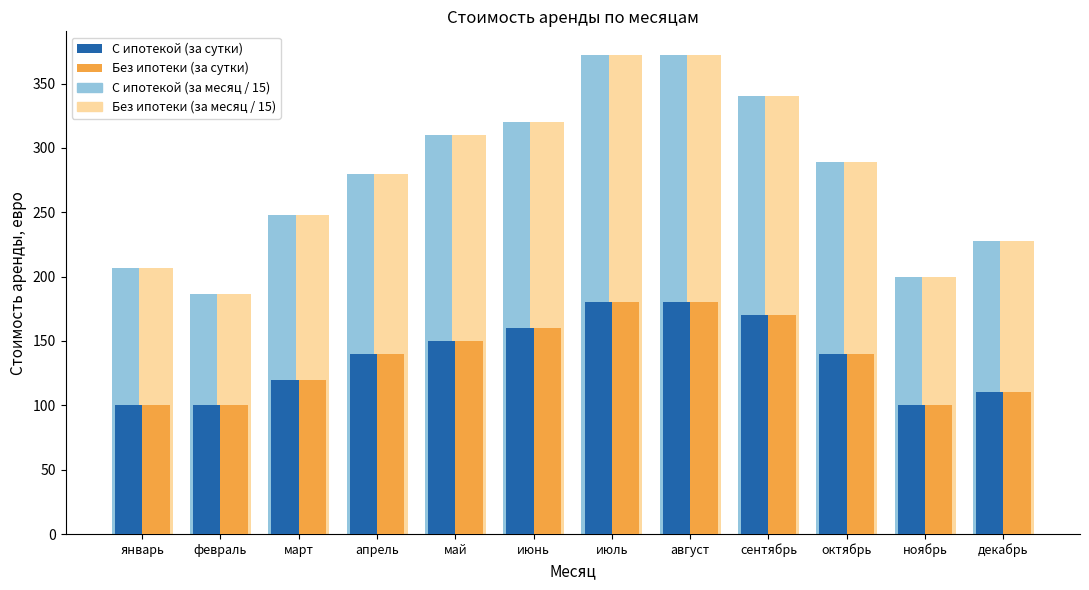

What is the sum of all С ипотекой (за сутки) values?

1650